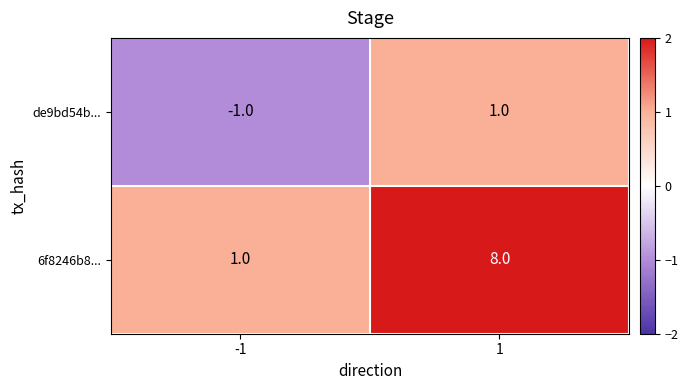

Rank the series at -1 from highest to lowest value.

6f8246b8..., de9bd54b...